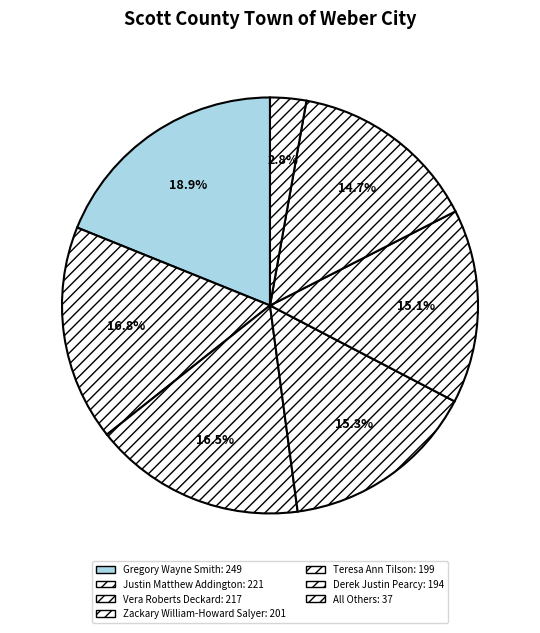

How many segments does this pie chart have?

7